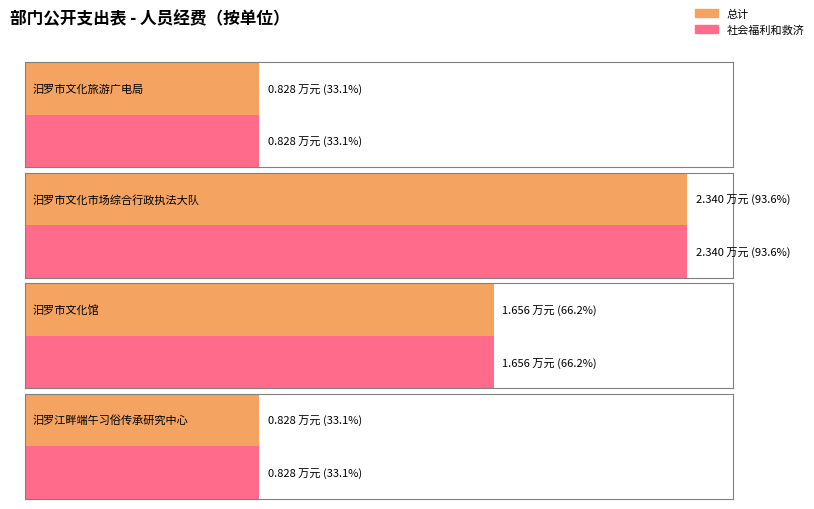

At which label is 社会福利和救济 closest to 1?

汨罗市文化旅游广电局